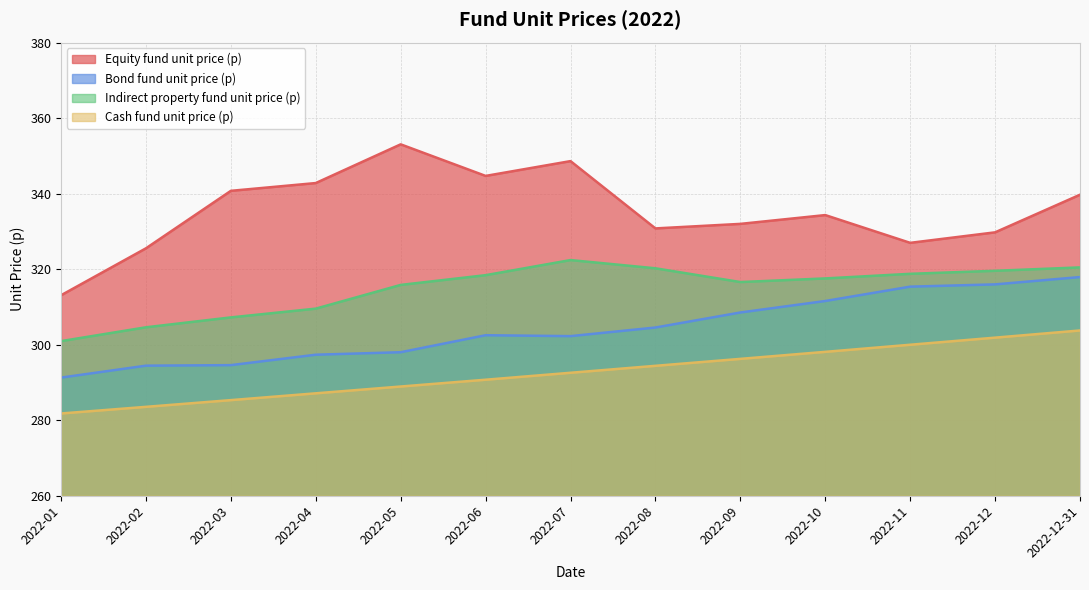

True or false: Equity fund unit price (p) has more than 2 interior local peaks.

True